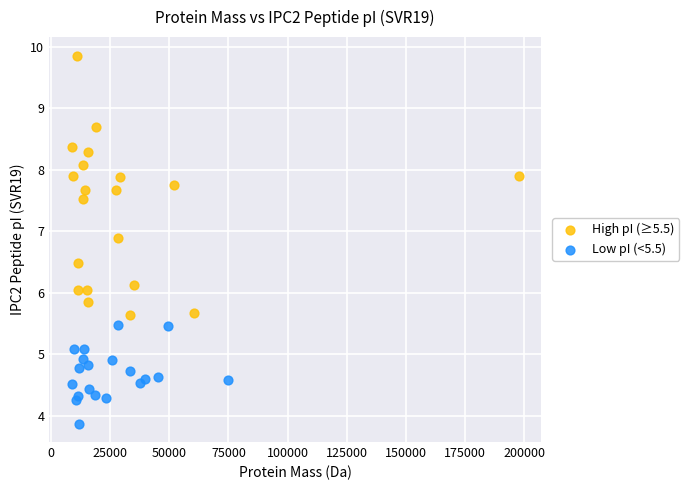

Which series contains the lowest Y value?

Low pI (<5.5)